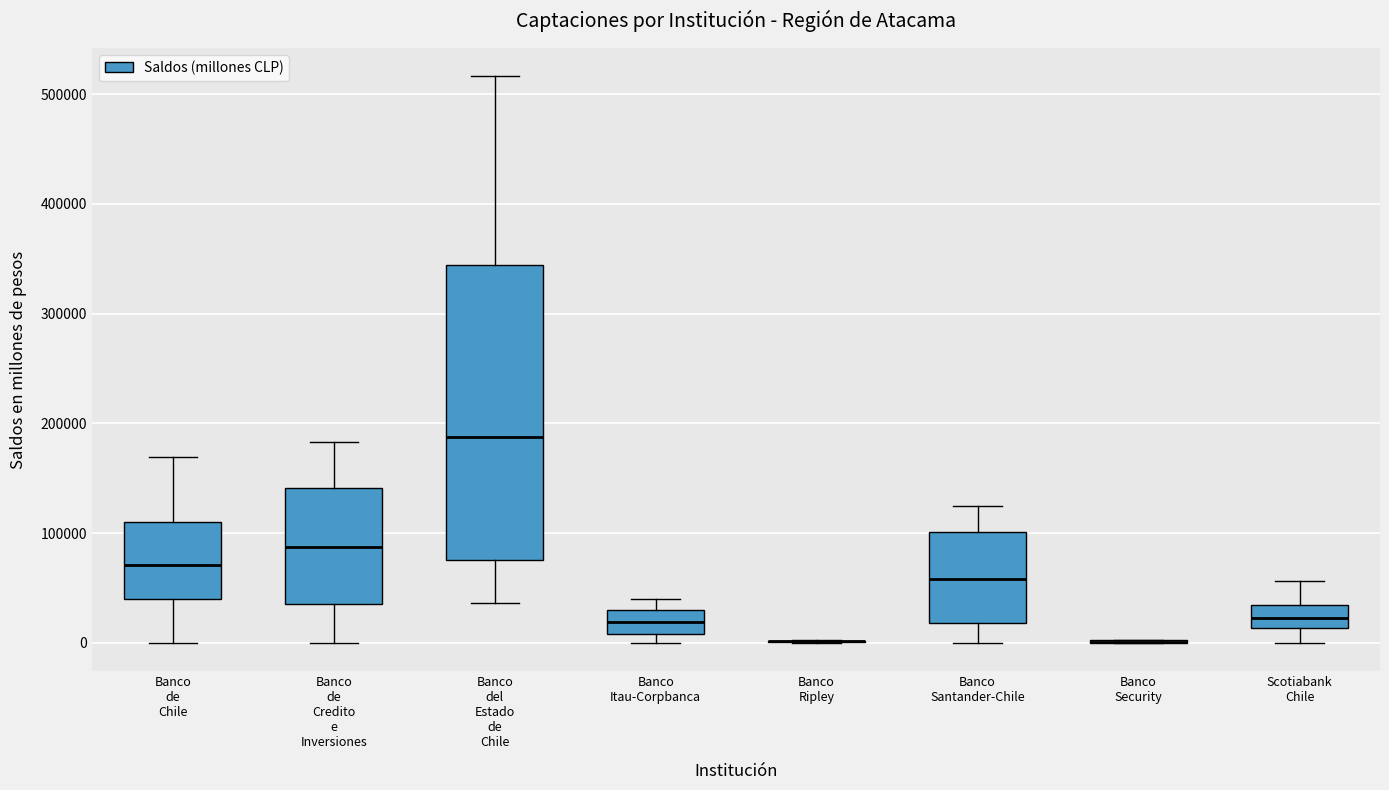

Reading left to right, read every box against the y-axis: the position of its median line, the range the box covers, and the ends of its whiskers. The values are not printed on the chart, so give them approximately, as read against the axis.

Banco de Chile: median 70000, box 40000 to 110000, whiskers 0 to 170000
Banco de Credito e Inversiones: median 90000, box 40000 to 140000, whiskers 0 to 180000
Banco del Estado de Chile: median 190000, box 80000 to 340000, whiskers 40000 to 520000
Banco Itau-Corpbanca: median 20000, box 10000 to 30000, whiskers 0 to 40000
Banco Ripley: box collapsed to a line at 0, whiskers 0 to 0
Banco Santander-Chile: median 60000, box 20000 to 100000, whiskers 0 to 130000
Banco Security: box collapsed to a line at 0, whiskers 0 to 0
Scotiabank Chile: median 20000, box 10000 to 30000, whiskers 0 to 60000